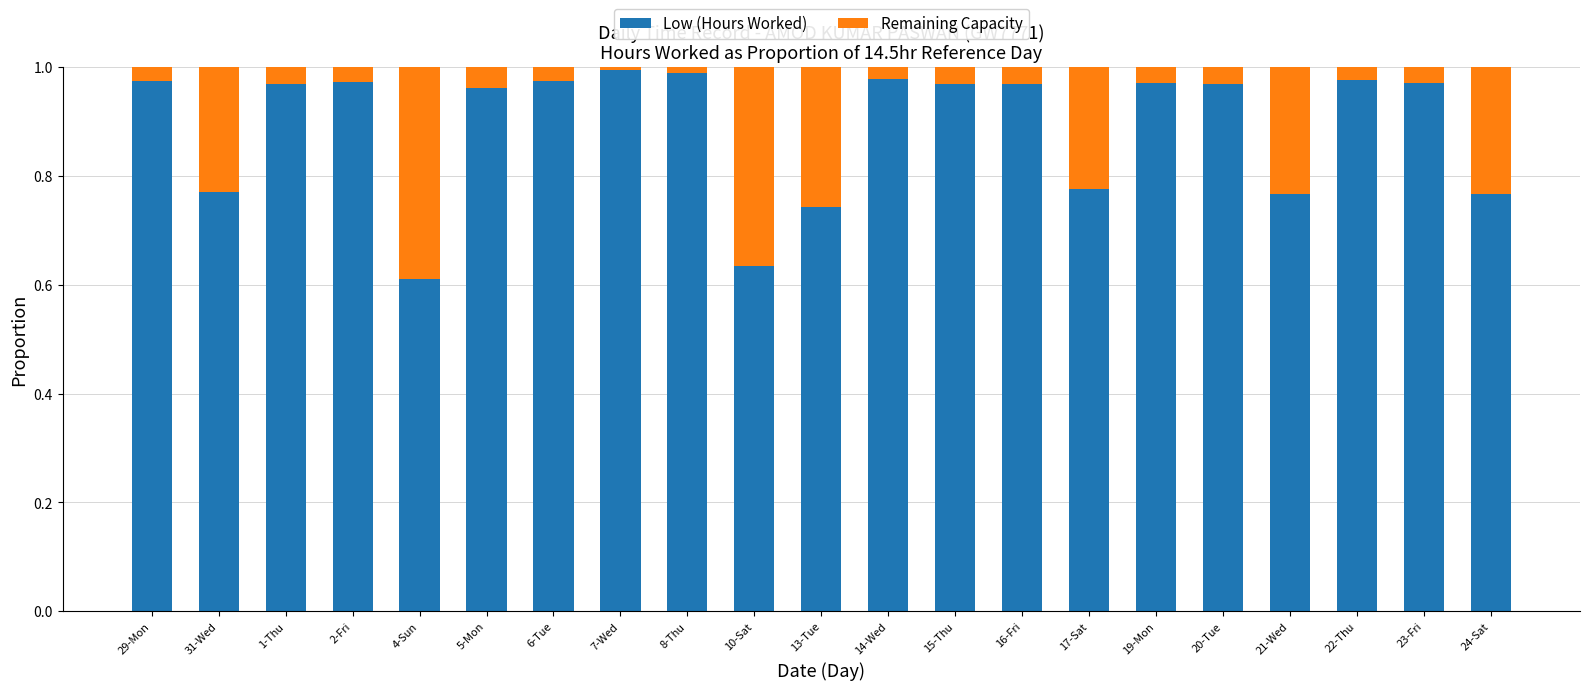

Is it true that Low (Hours Worked) equals 1.0 at 7-Wed?

True